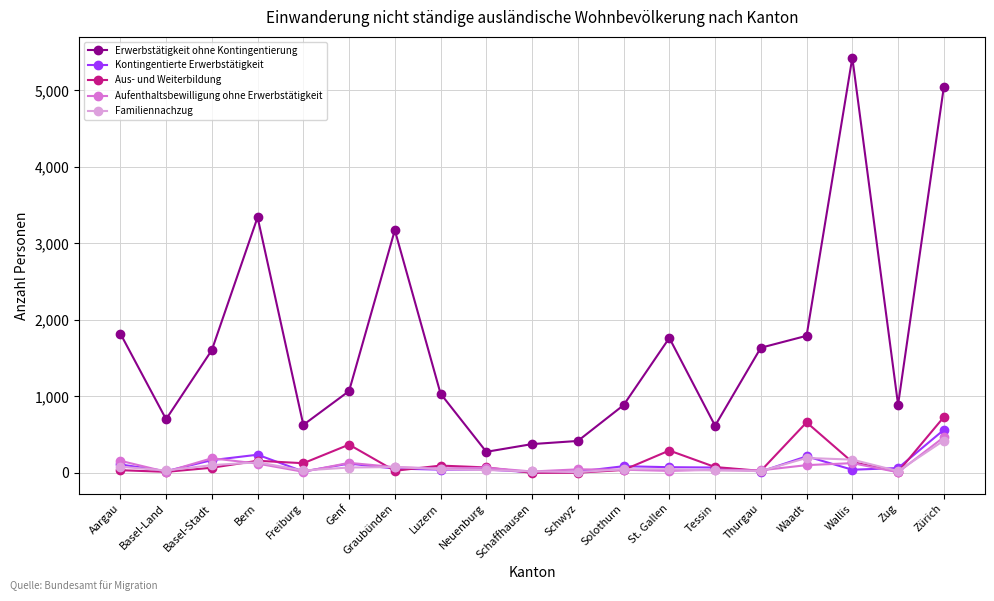

After their last crossing, which series has the higher values: Familiennachzug or Aus- und Weiterbildung?

Aus- und Weiterbildung